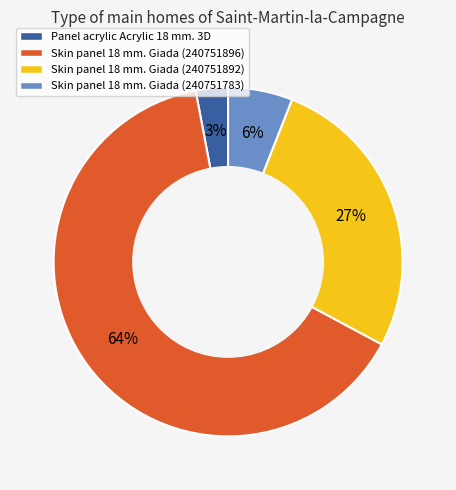

How many slices are in this pie chart?

4